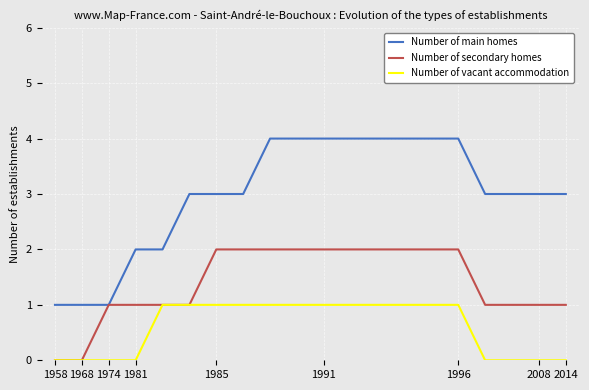

Is this an area chart (filled region under the line)?

No